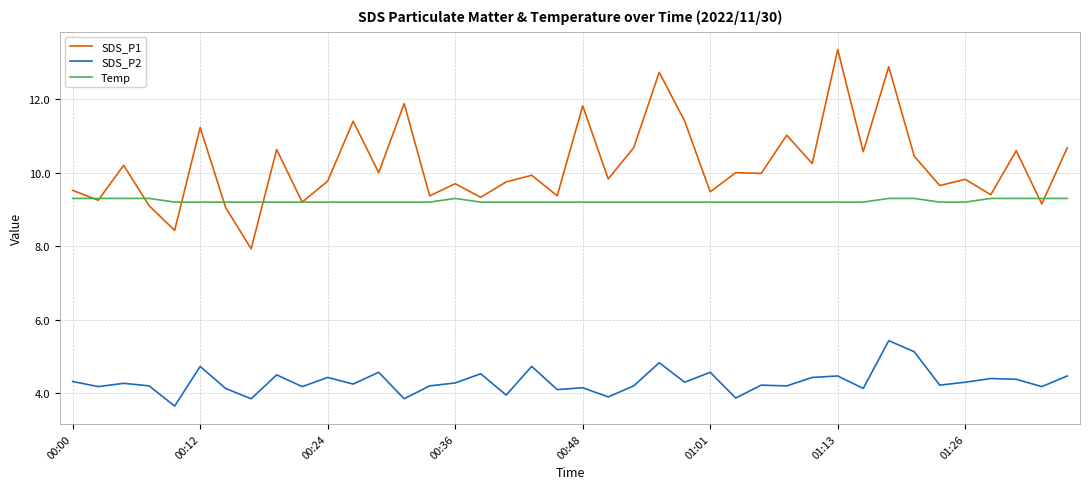

What is the highest value of the Temp series?

9.3